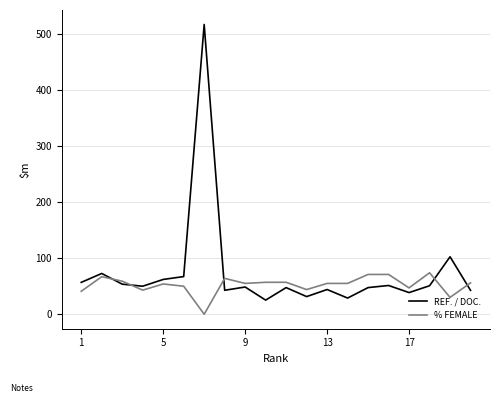

Which series has the widest spread of values?

REF. / DOC.